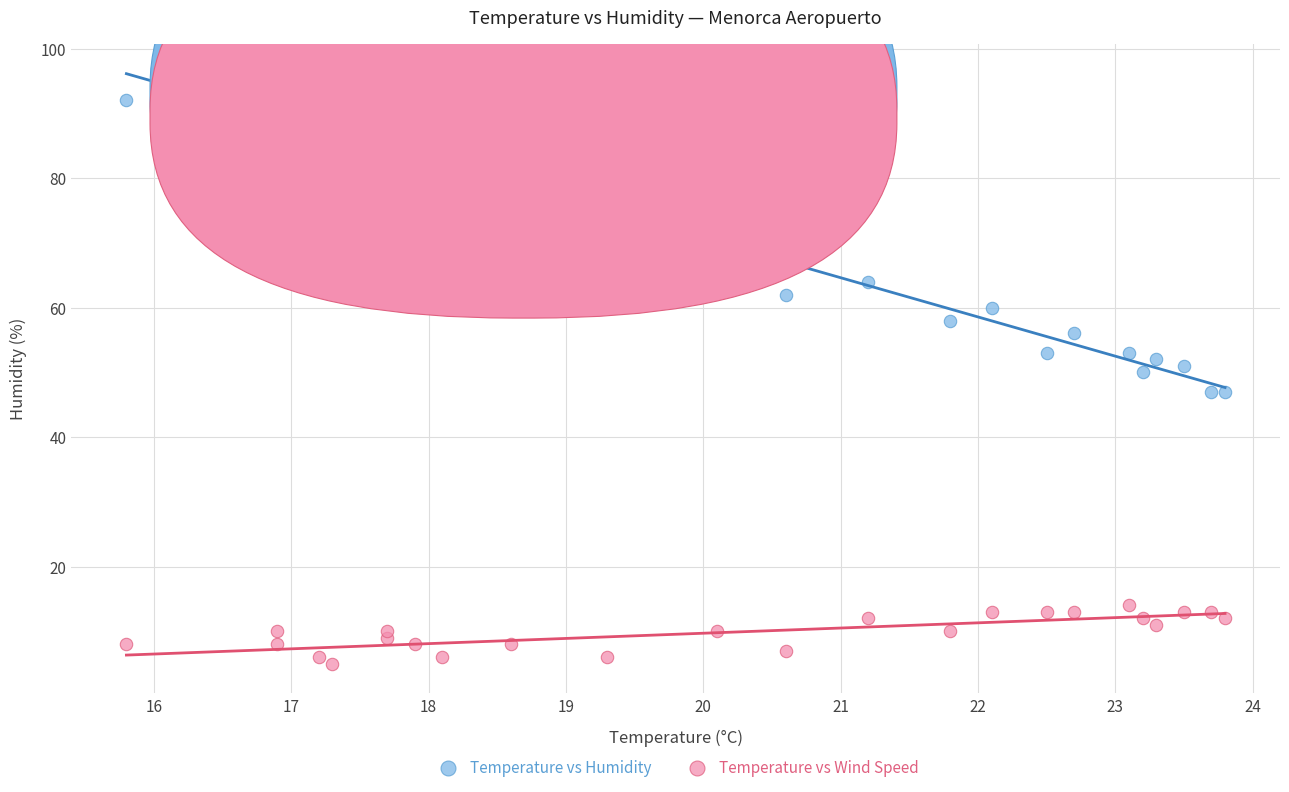

Which series reaches the minimum Y coordinate?

Temperature vs Wind Speed